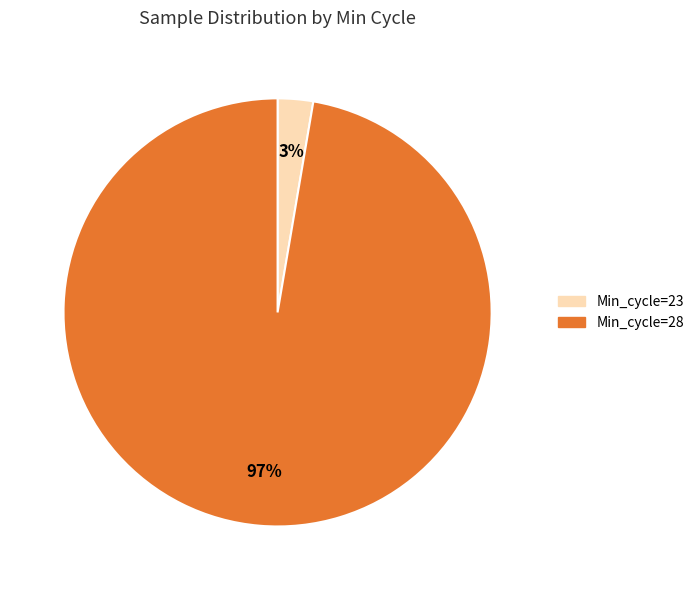

What is the largest slice in the pie chart?

Min_cycle=28